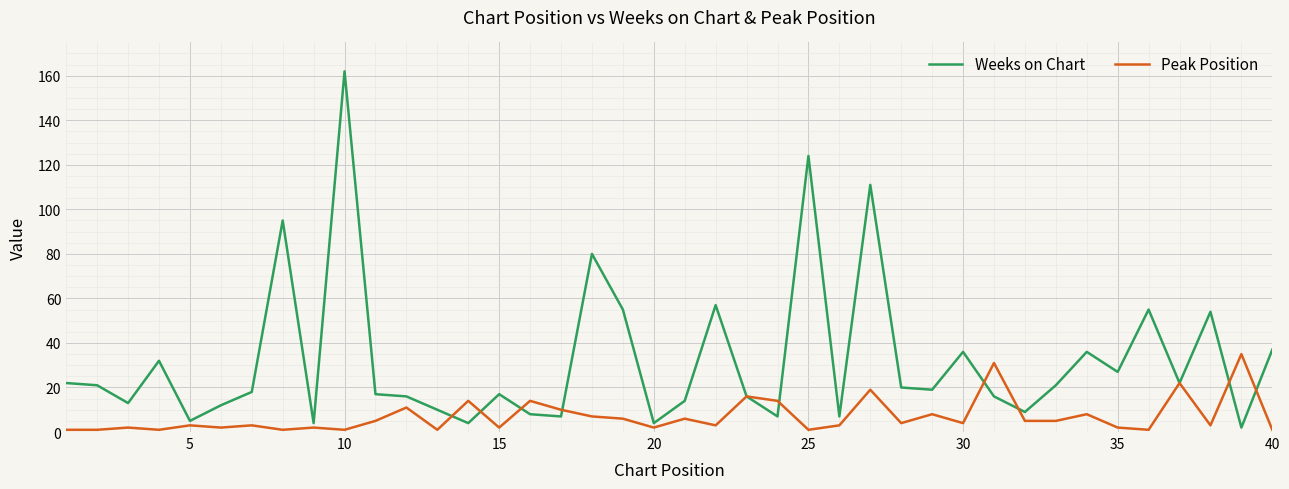

After their last crossing, which series has the higher values: Weeks on Chart or Peak Position?

Weeks on Chart